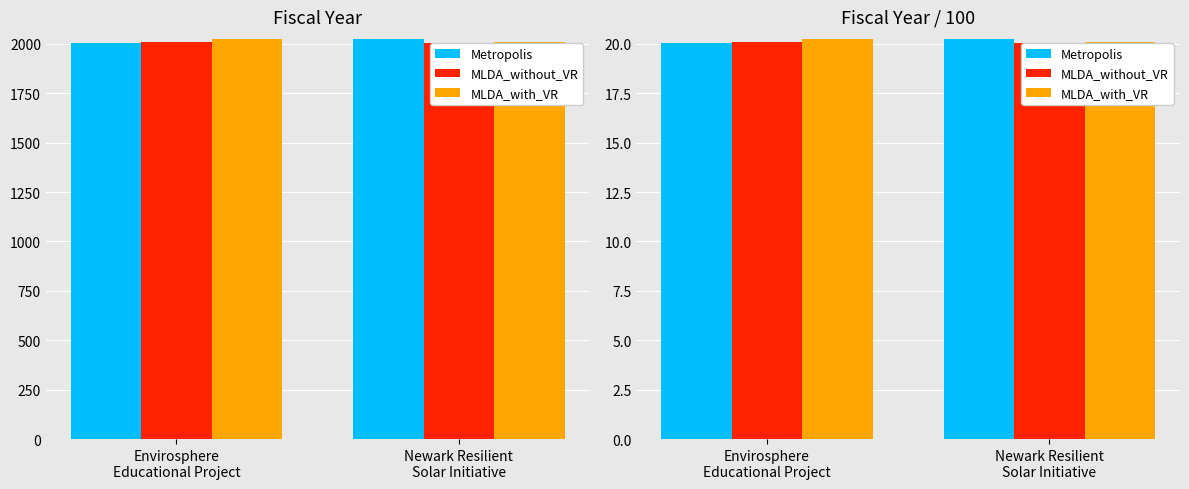

Which has a higher value, Newark Resilient
Solar Initiative or Envirosphere
Educational Project?

Newark Resilient
Solar Initiative